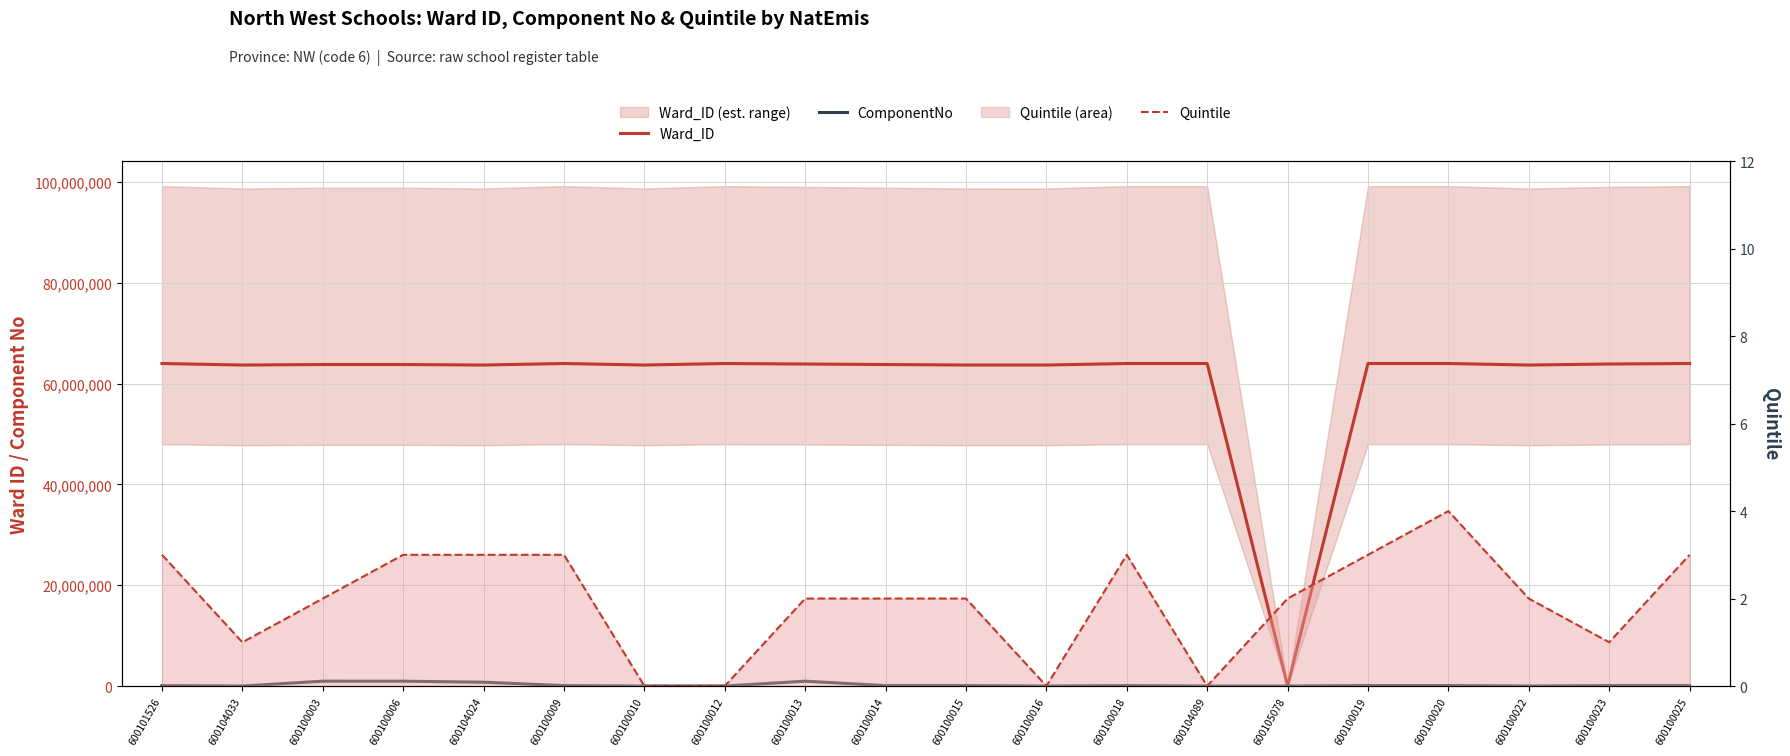

How many data points in Ward_ID are above 63901012?

9